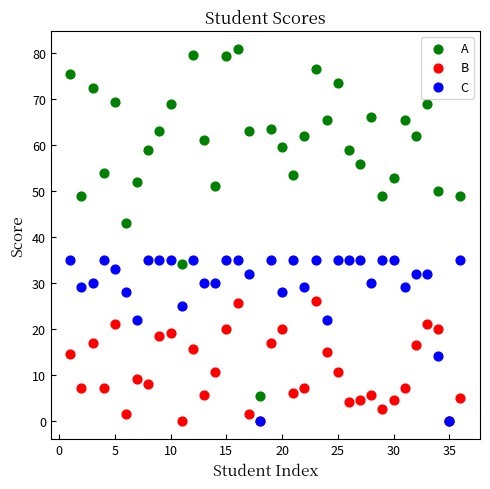

Which series contains the highest Y value?

A